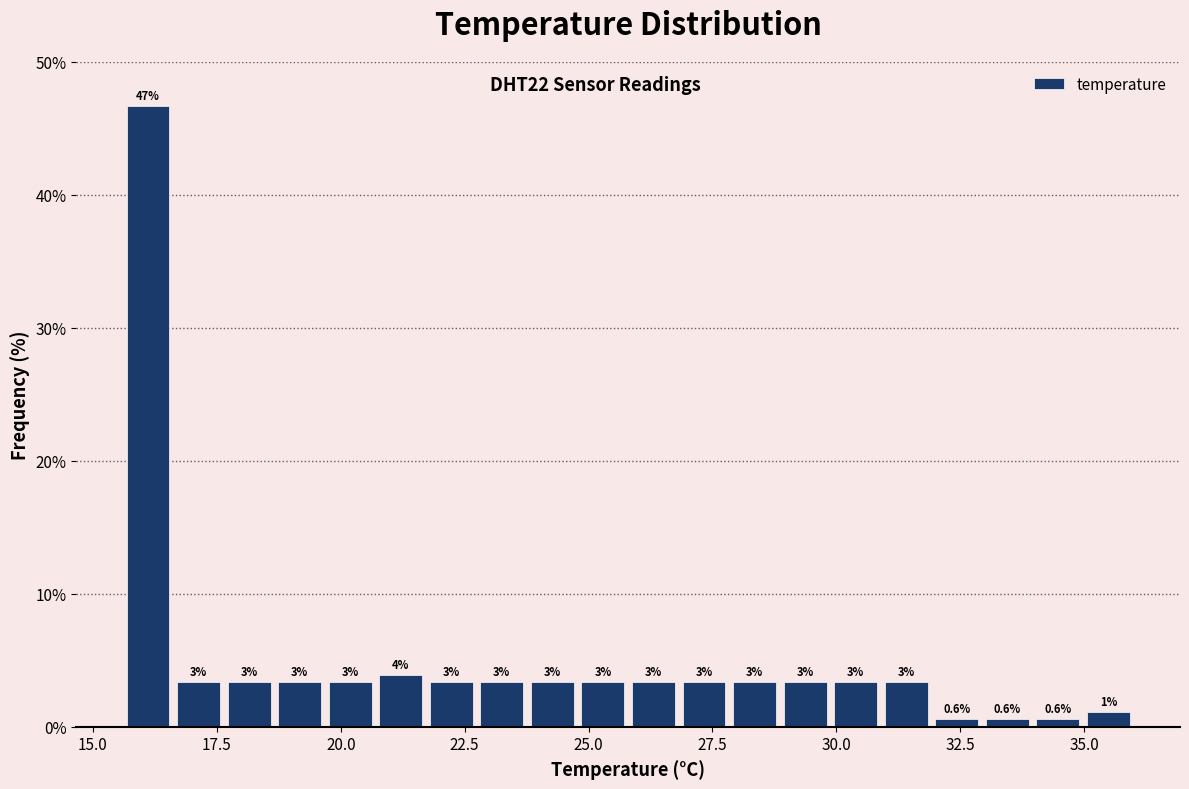

Around what value on the x-axis is the tallest bar? Give the approximate position of its centre, as read against the axis.

16.0